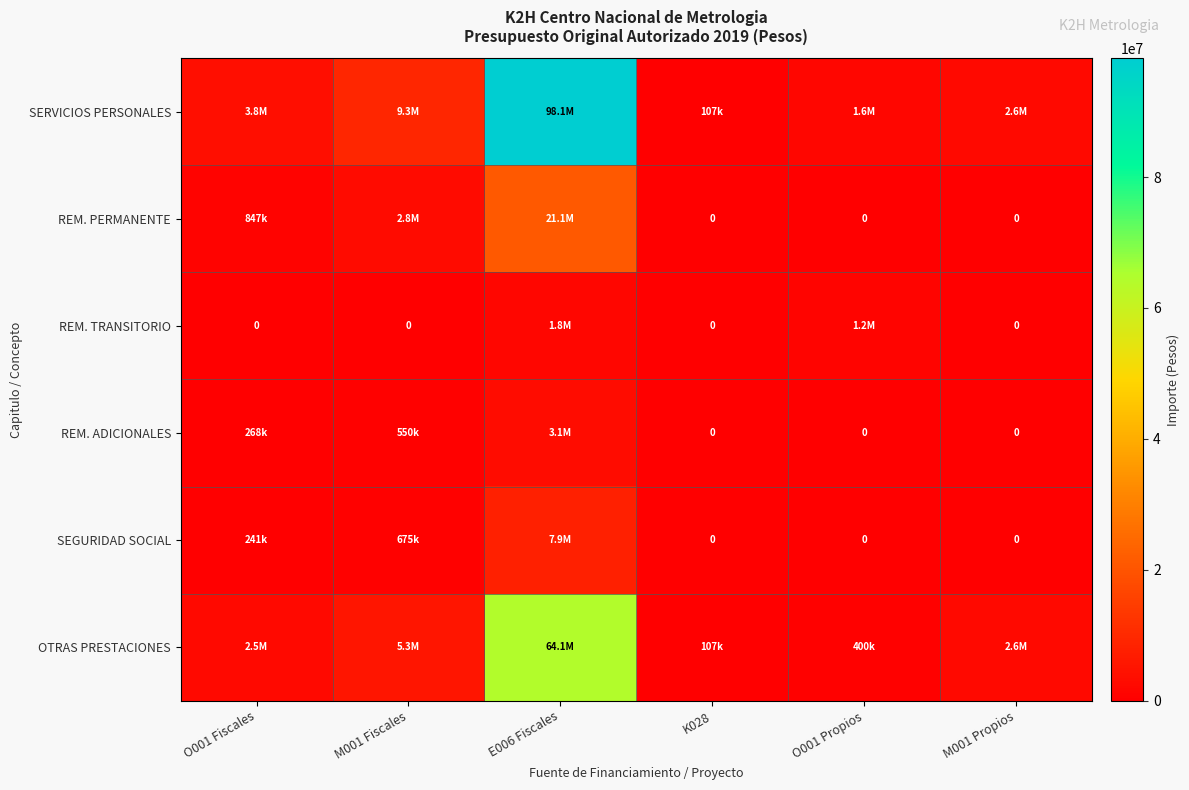

What is the approximate value of SERVICIOS PERSONALES at K028, to the nearest 50?

107000